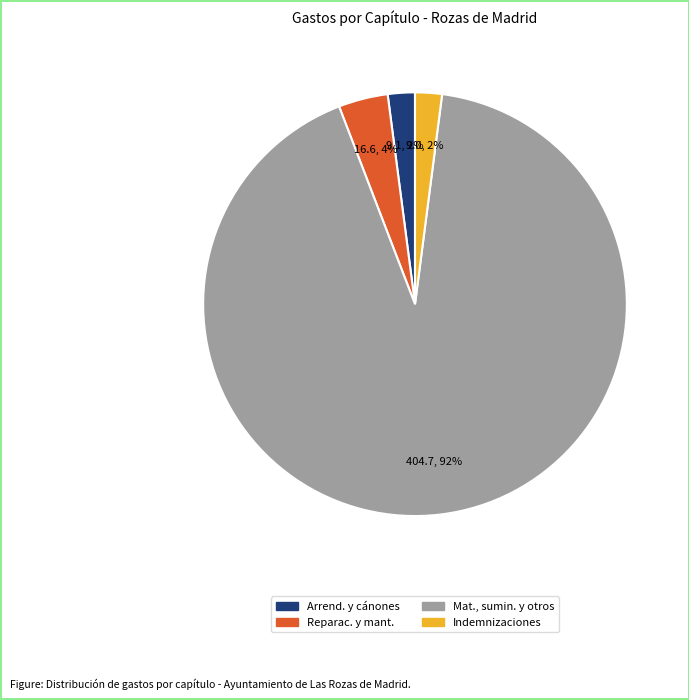

Does any single category account for the majority?

Yes